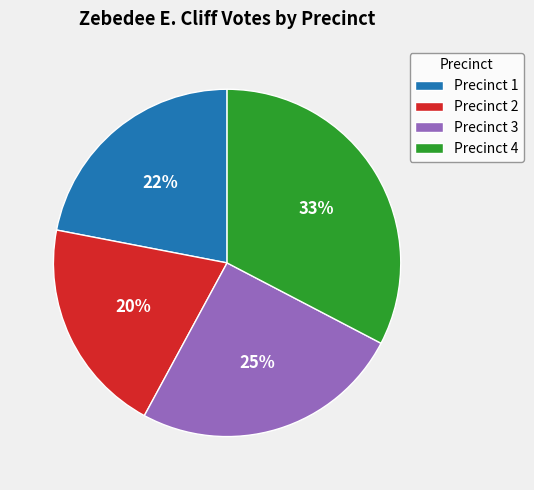

Count the number of slices in the pie.

4